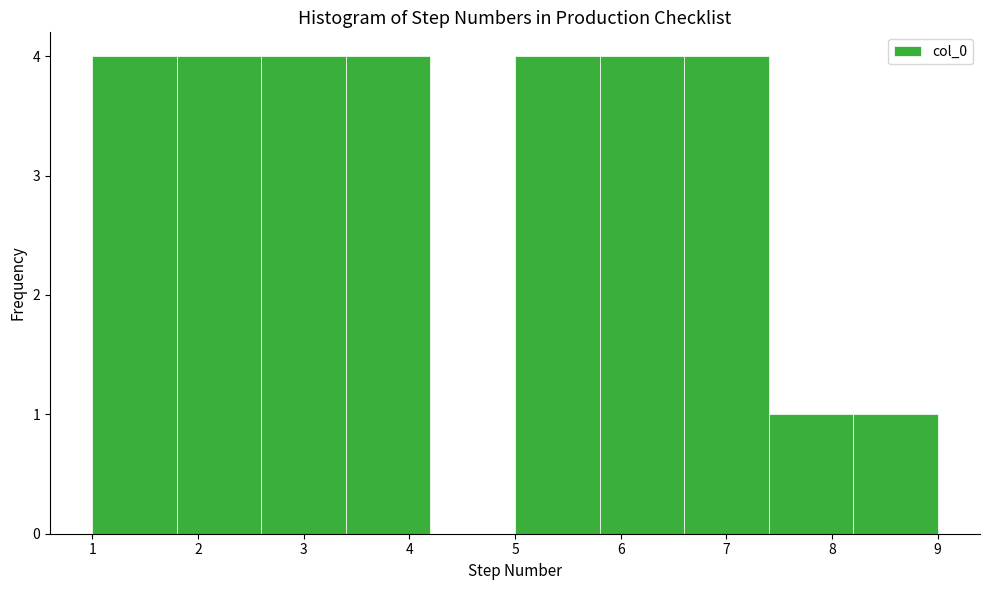

How tall is the bar that spans 5.0 to 5.8 on the x-axis? The values are not printed on the chart, so give them approximately, as read against the axis.

4